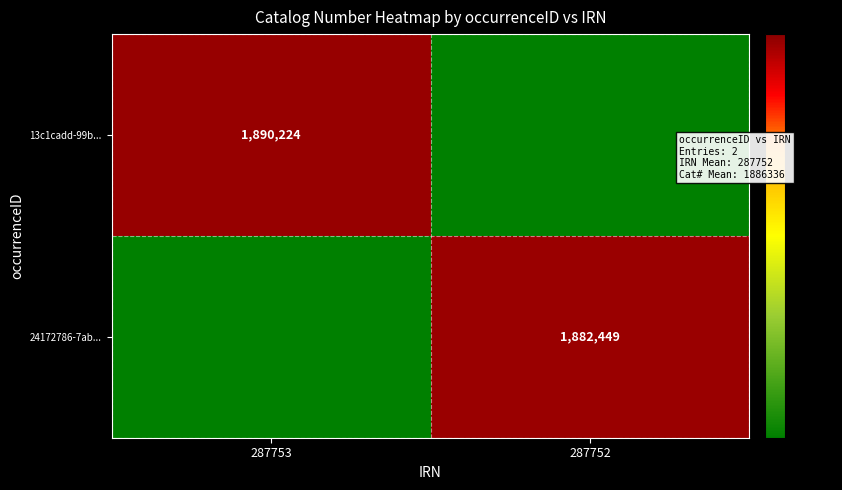

How many series are shown in this chart?

2